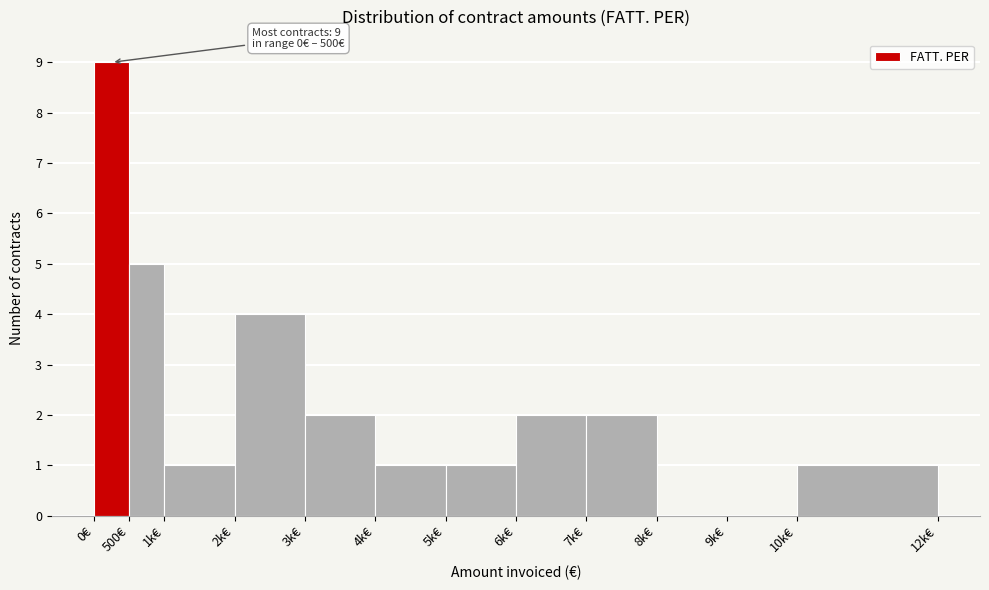

Reading right to left, what are all the values shown in this chart?

10k€=1	9k€=0	8k€=0	7k€=2	6k€=2	5k€=1	4k€=1	3k€=2	2k€=4	1k€=1	500€=5	0€=9